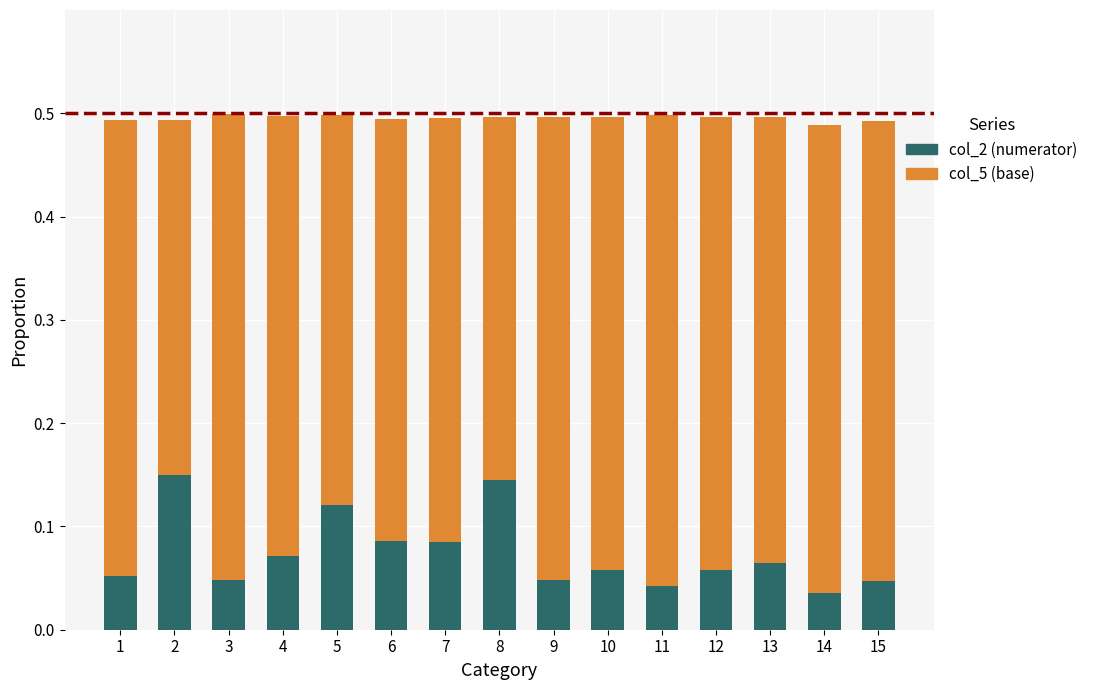

How many categories are shown in the chart?

15